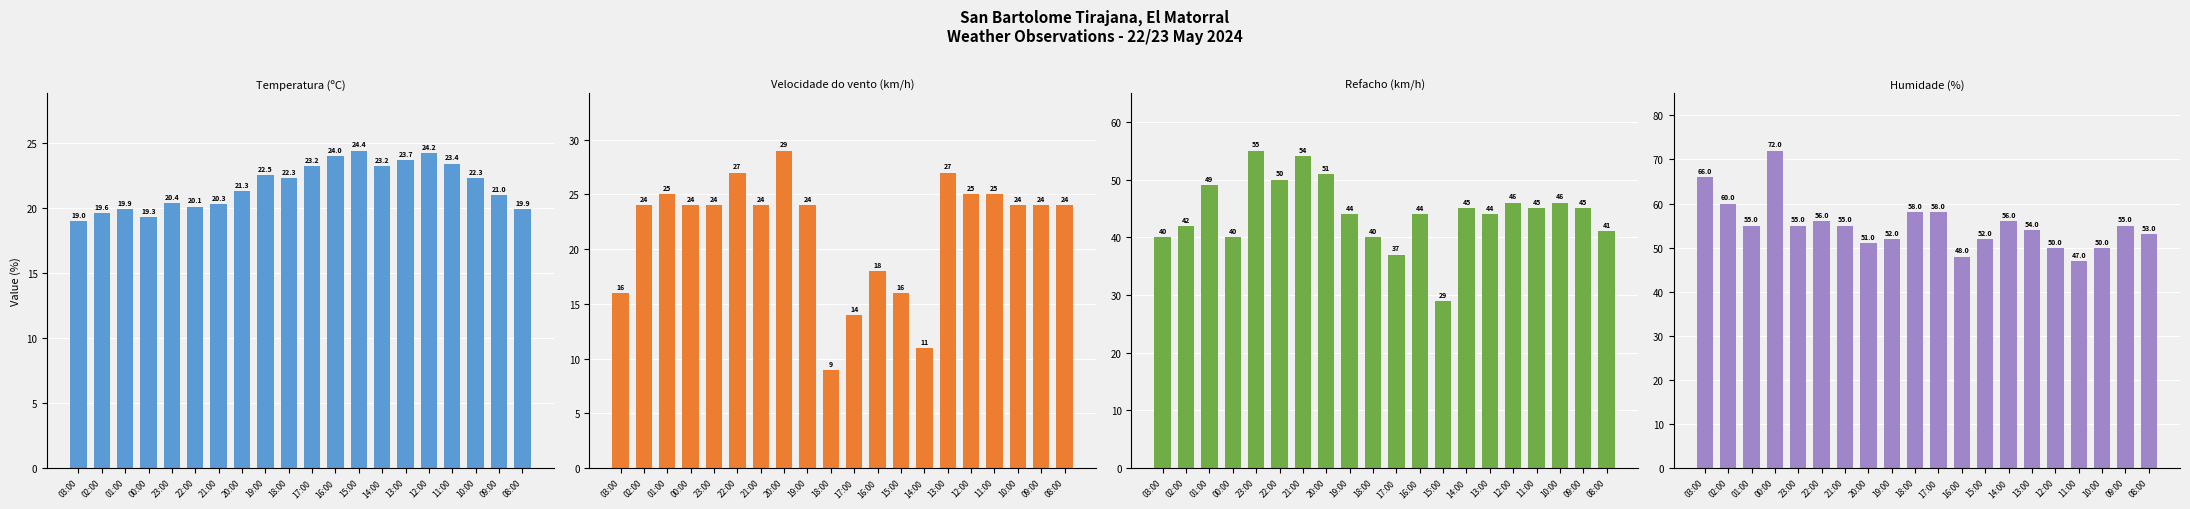

The Refacho (km/h) series shows 70.4 at 21:00. True or false?

False